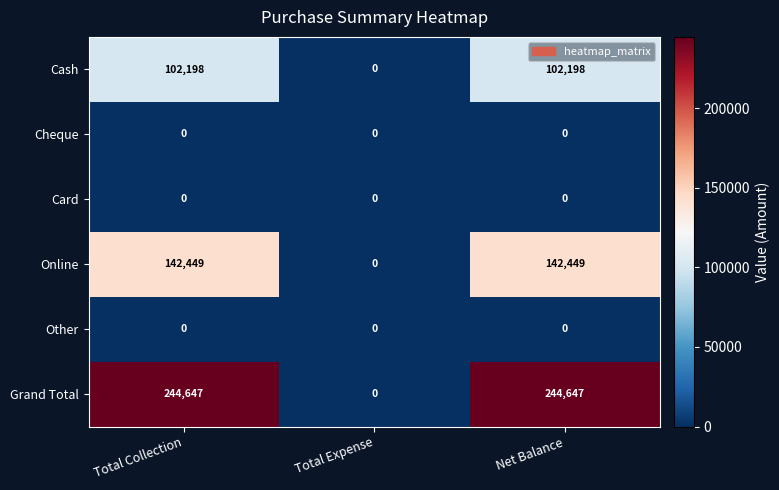

Is the value of Online at Total Collection greater than the value of Cash at Net Balance?

Yes